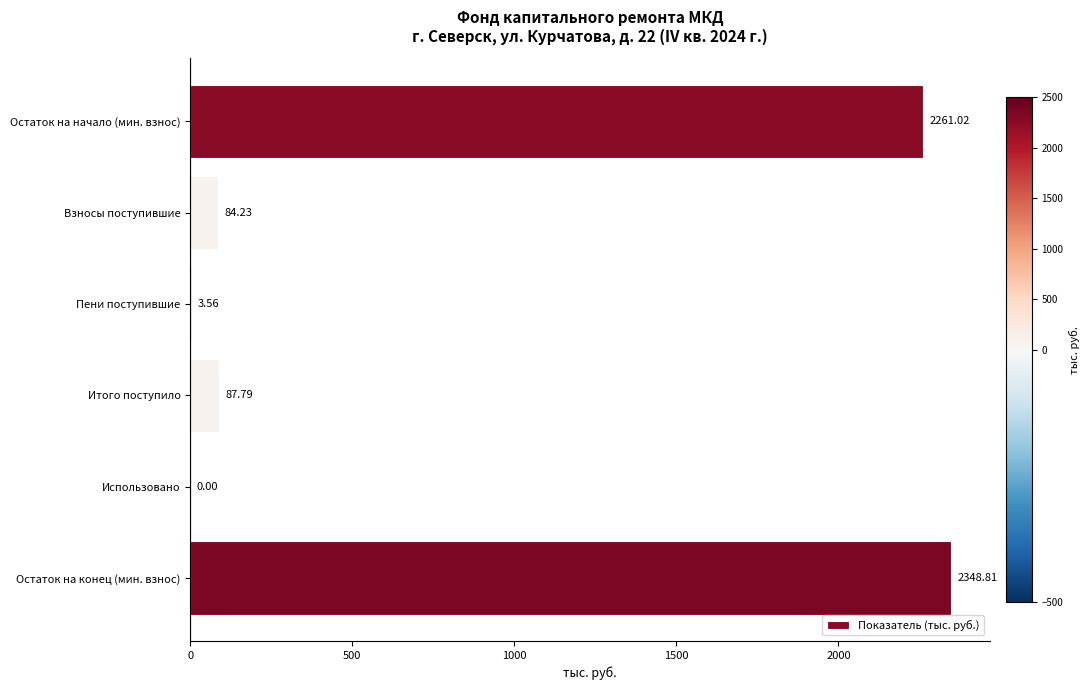

At which label is the value closest to 1174?

Итого поступило